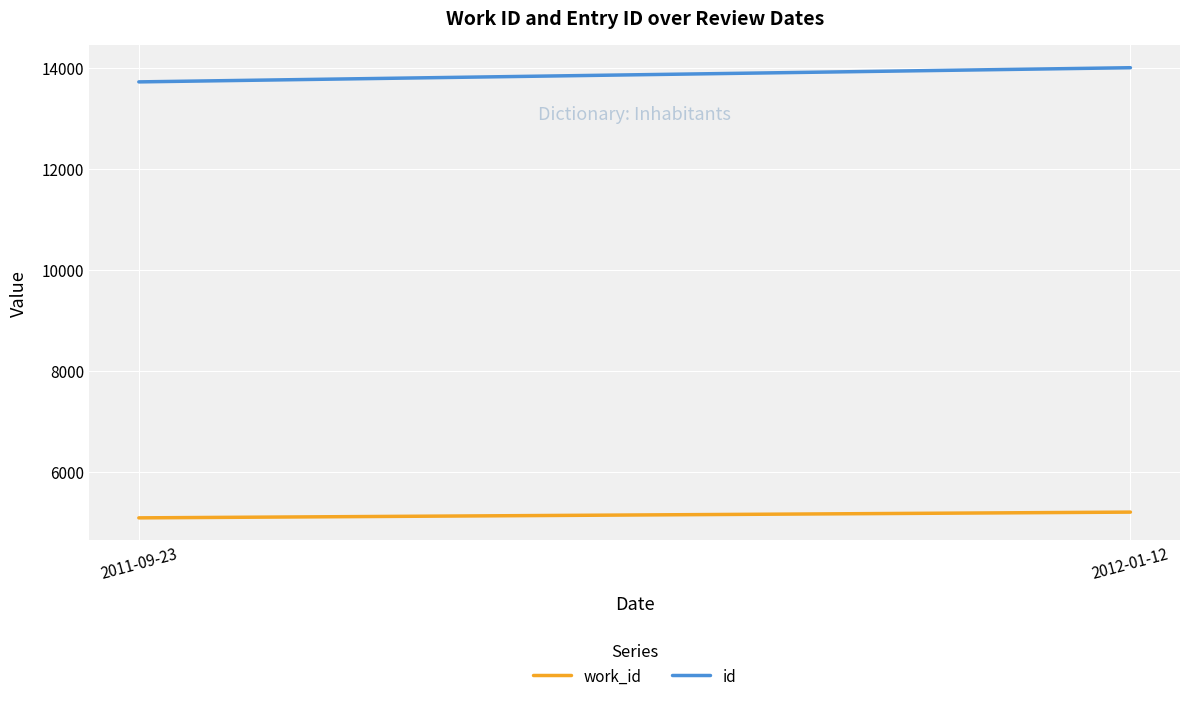

Reading right to left, transcribe all the data shown in this chart.

work_id: 5202	5088
id: 14013	13732